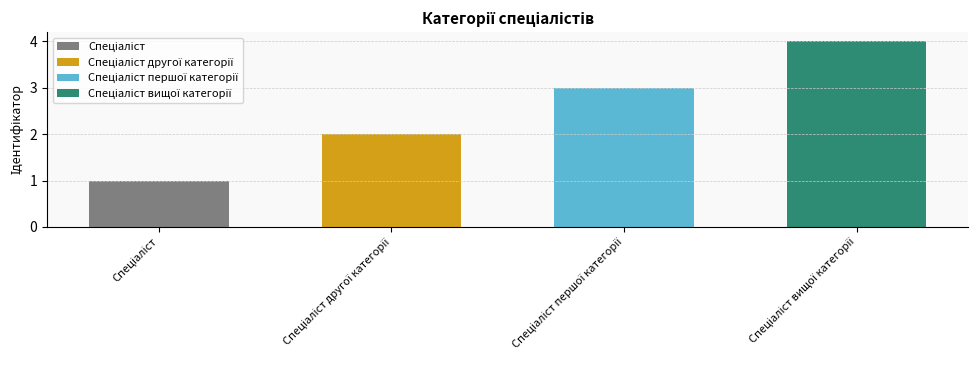

What is the maximum value shown in the chart?

4